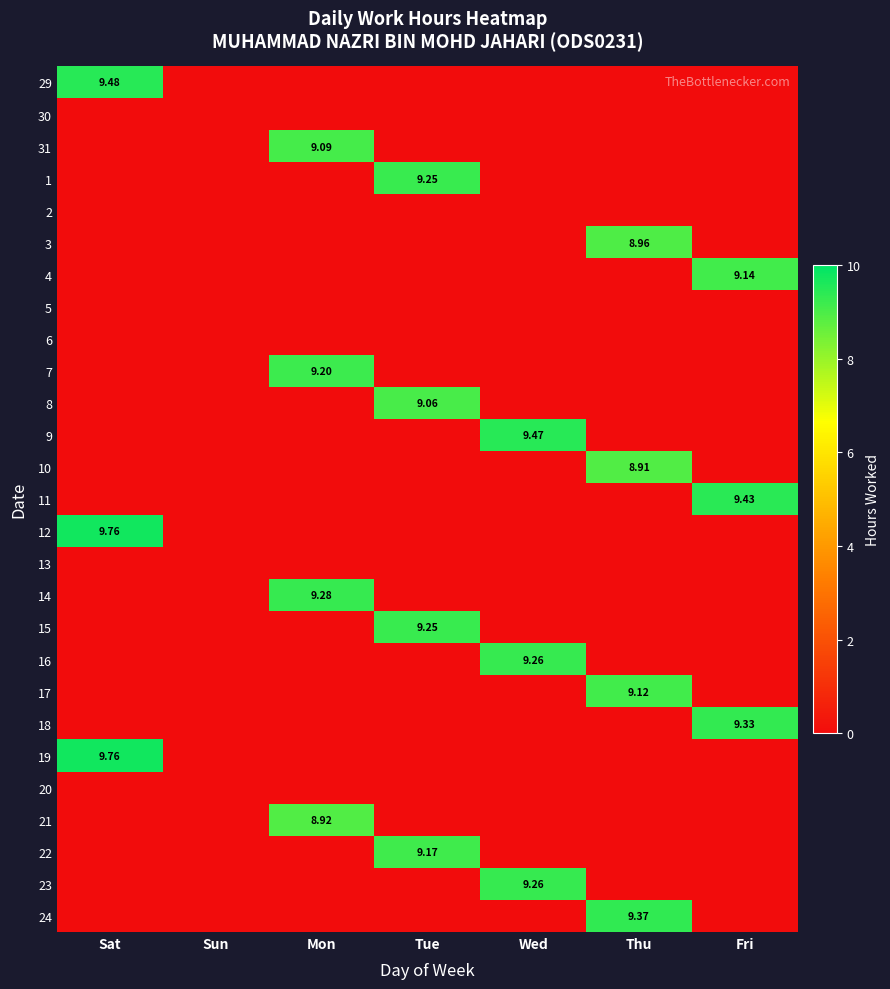

What is the spread (max minus min) of values at Thu?

9.4